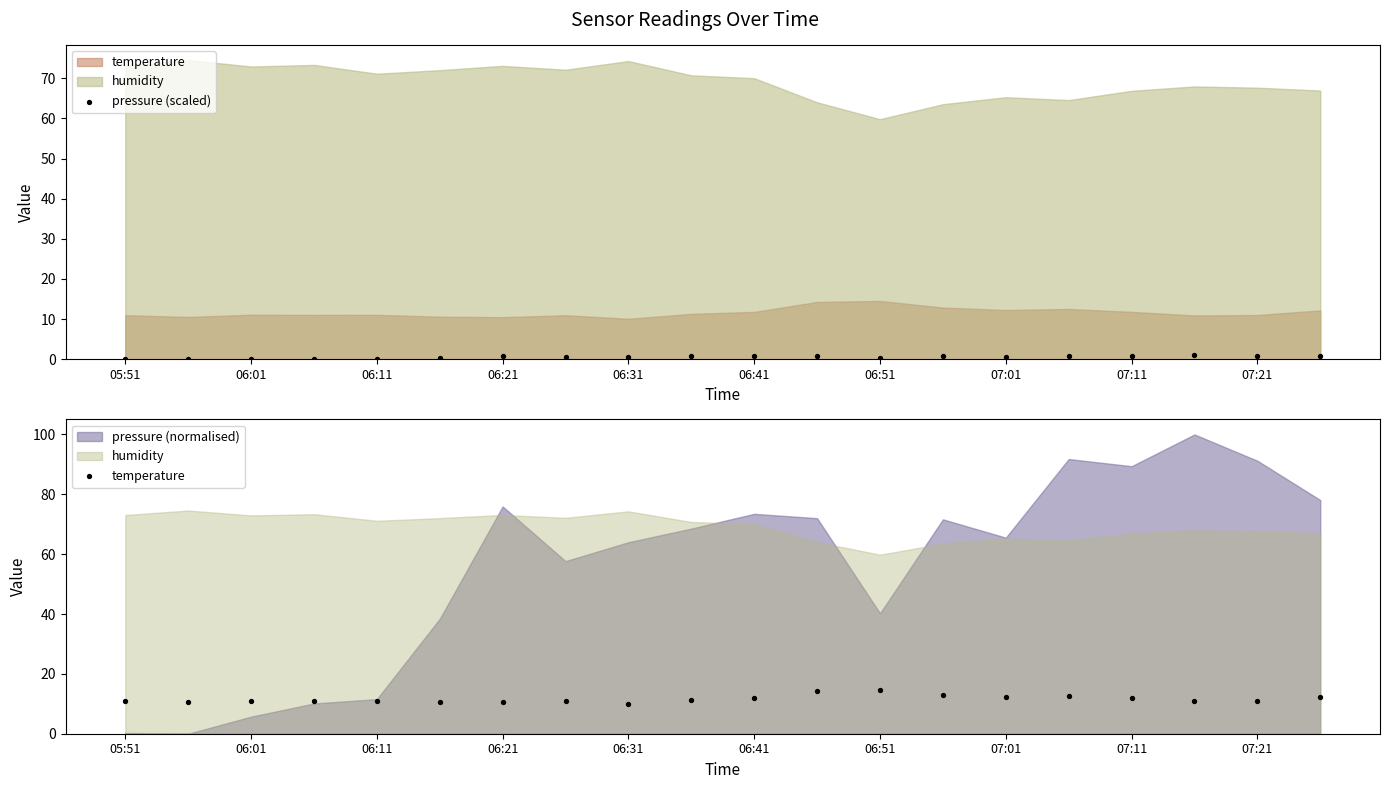

At how many categories does at least one series exceed 6?

20